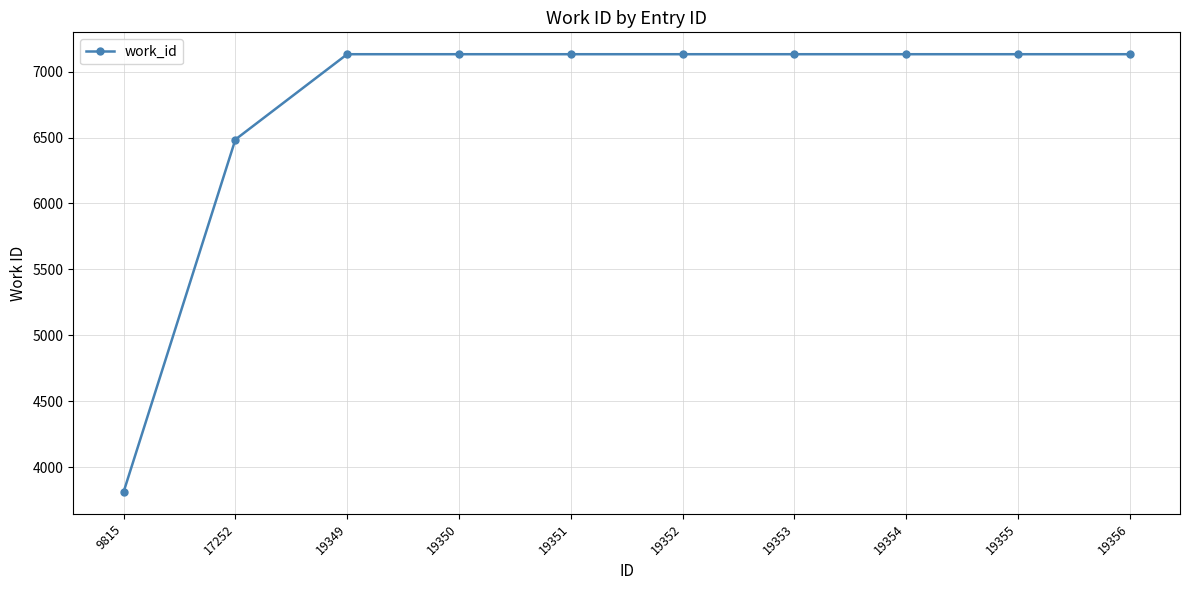

At which label is the value closest to 5472?

17252